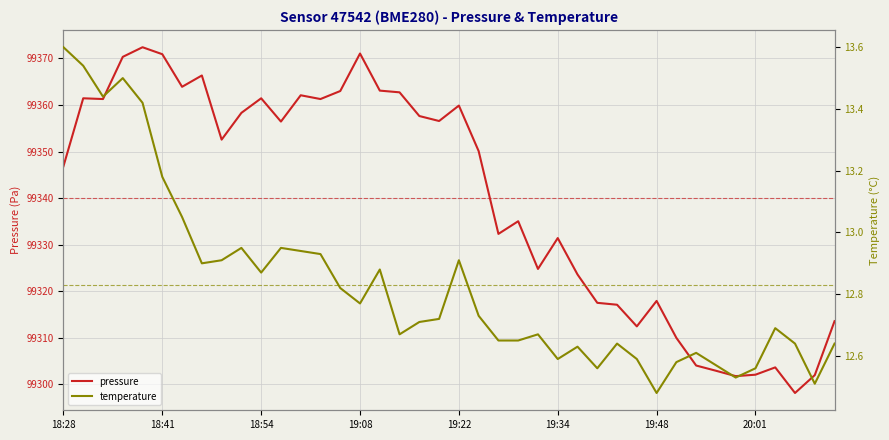

How many data points does each series have?

40